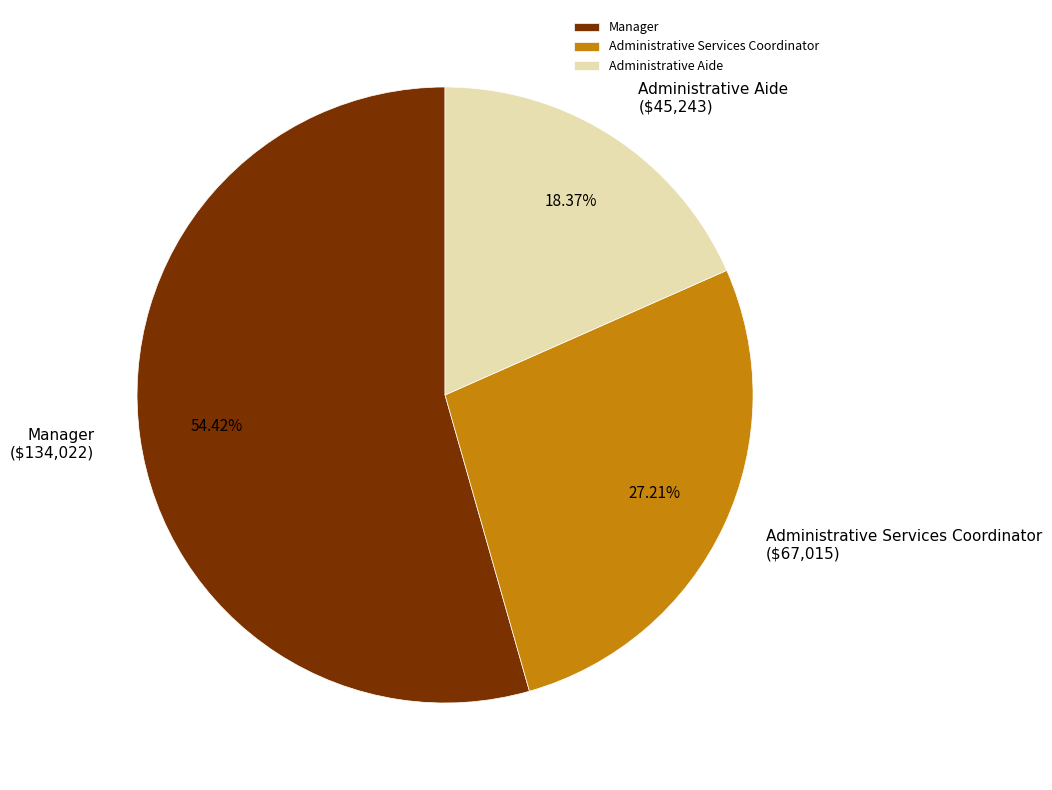

What percentage is NOT represented by Administrative Services Coordinator?

72.8%